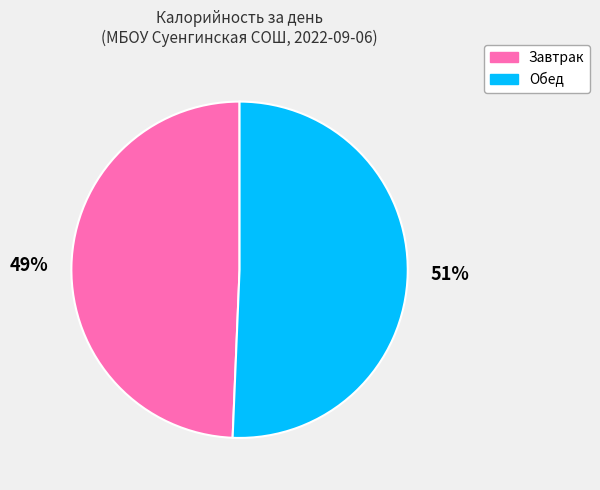

What is the ratio of the value at Обед to the value at Завтрак?

1.0